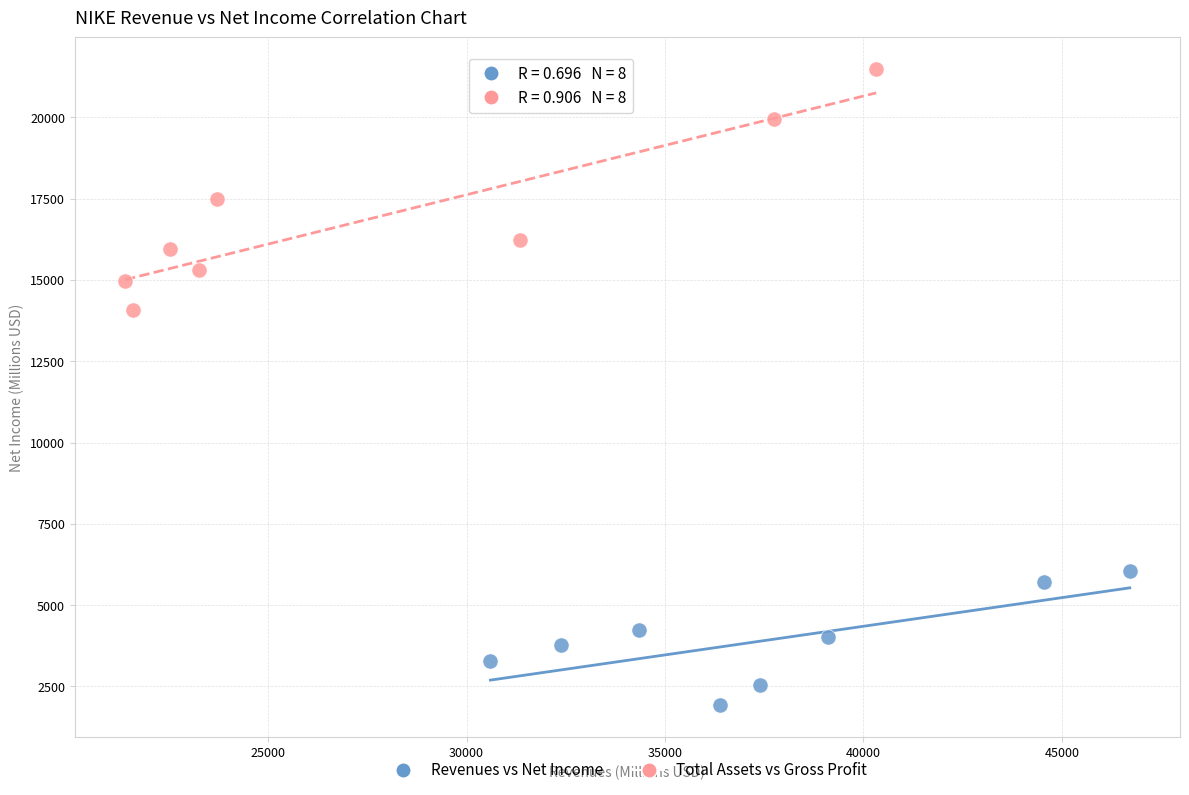

Which series has the widest spread of Y values?

Total Assets vs Gross Profit